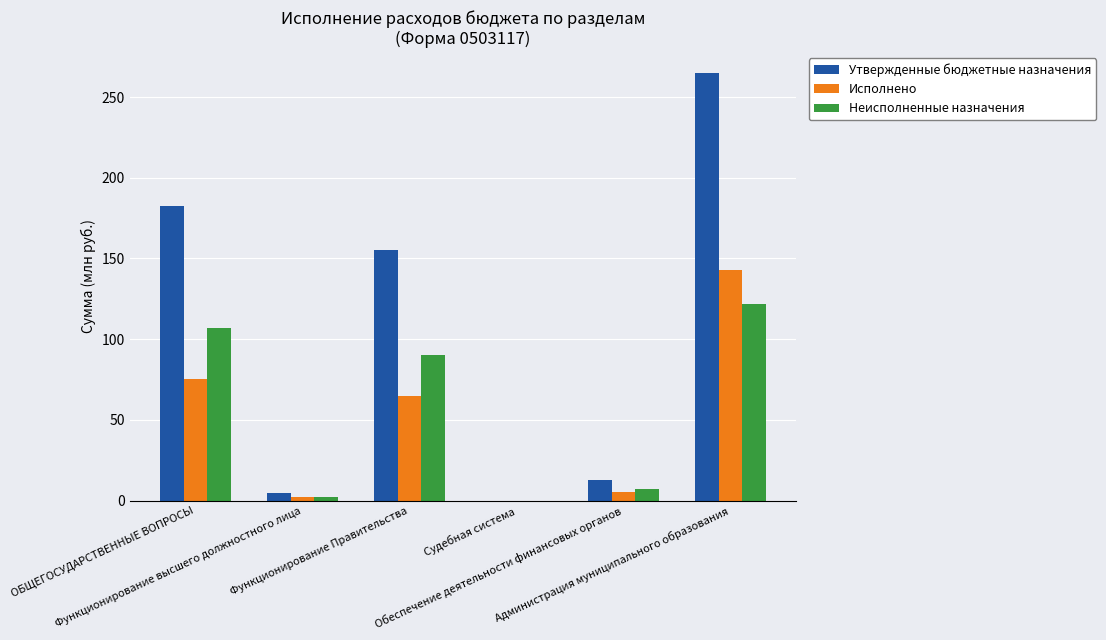

What is the greatest value displayed?

264.7